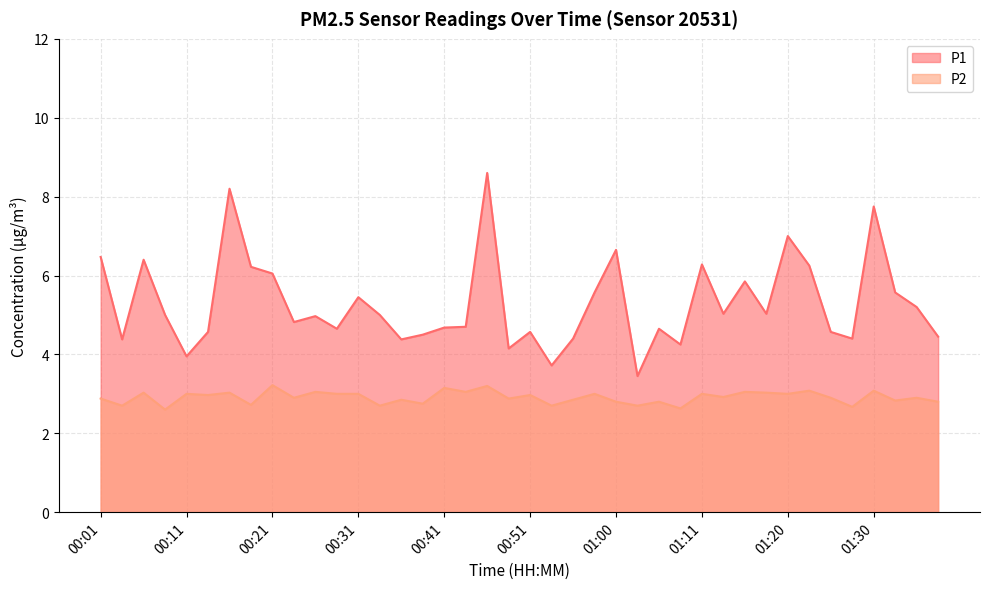

What is the label of the 31st point from the left?

01:16